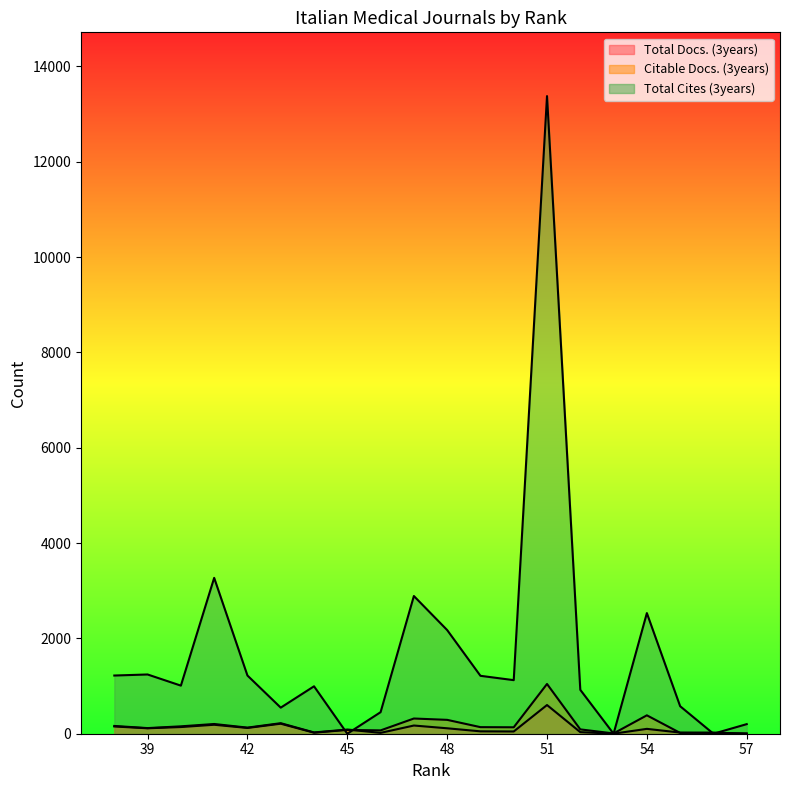

Which series has the largest total across all categories?

Total Cites (3years)